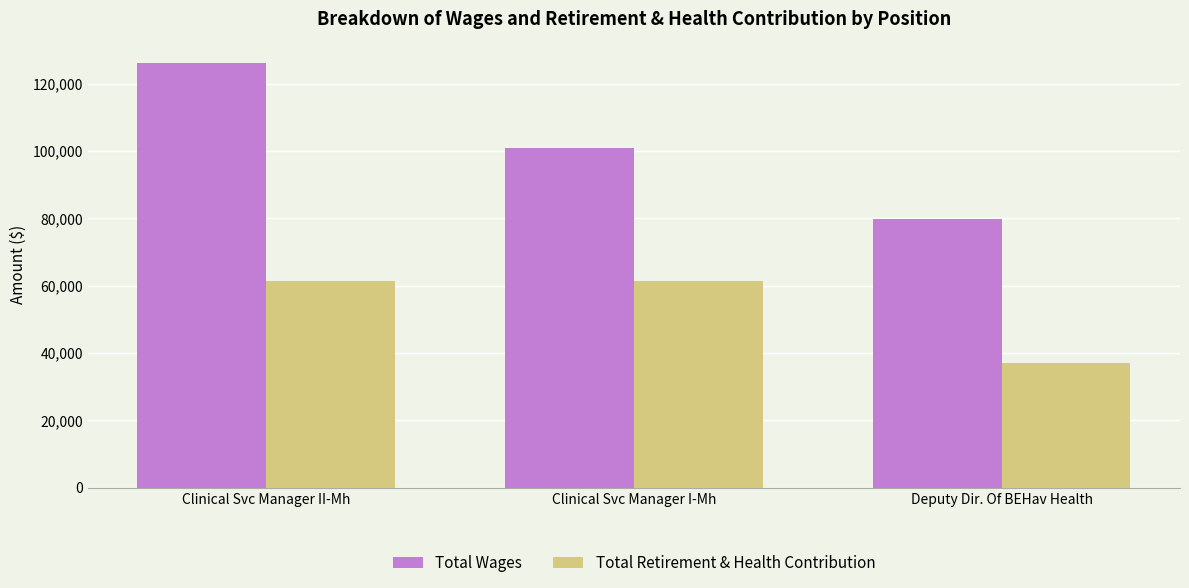

What is the minimum value shown in the chart?

37047